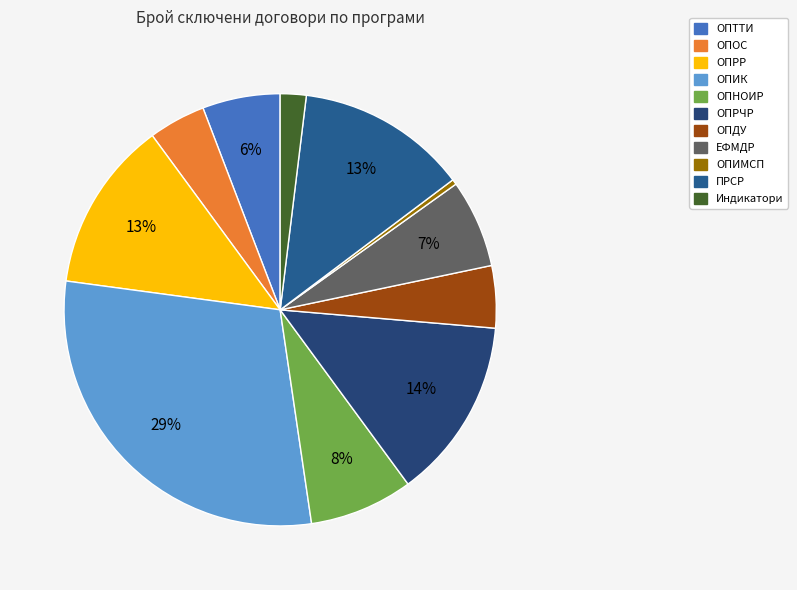

What is the smallest slice in the pie chart?

ОПИМСП